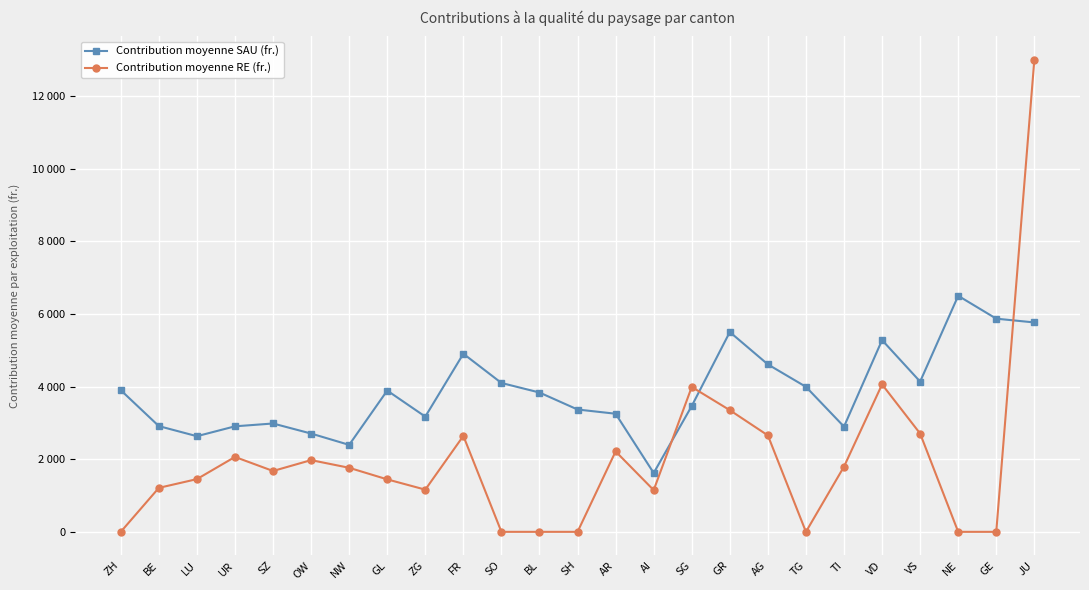

Does the chart have visible grid lines?

Yes